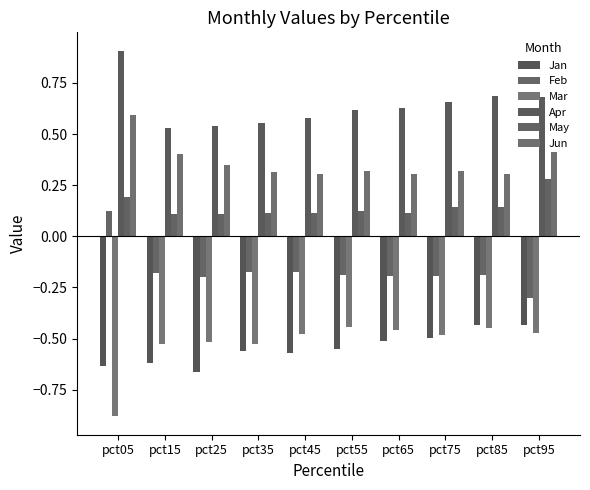

What is the sum of all May values?

1.4